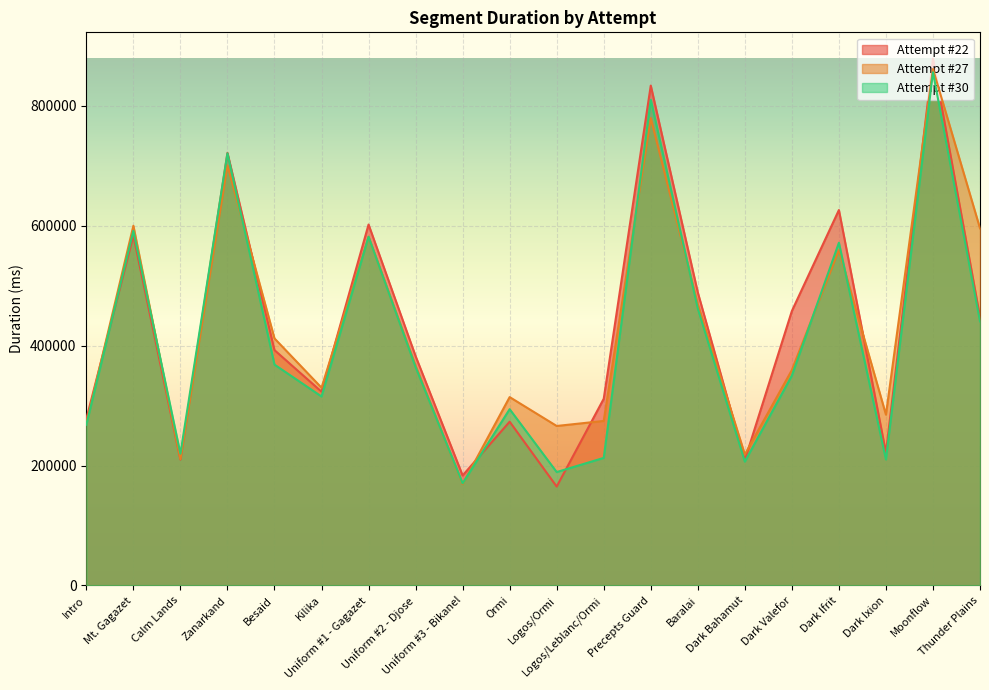

Which category has the highest value in the Attempt #30 series?

Moonflow